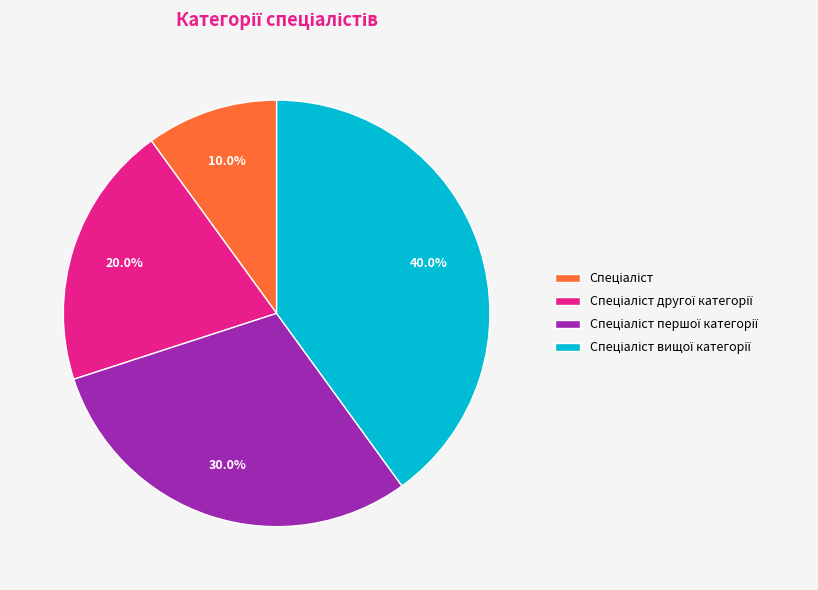

Is there a majority slice in this chart?

No